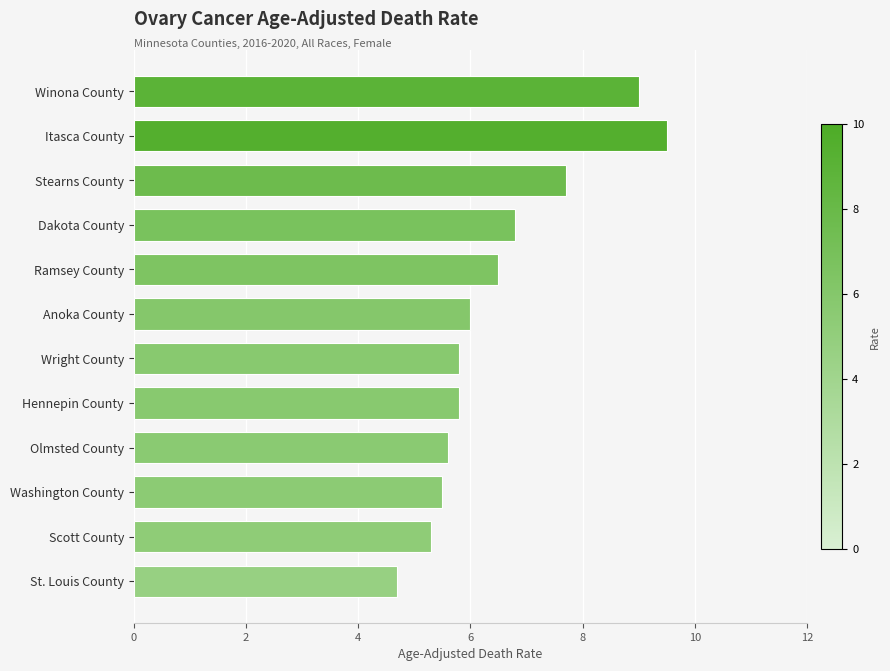

What is the greatest value displayed?

9.5